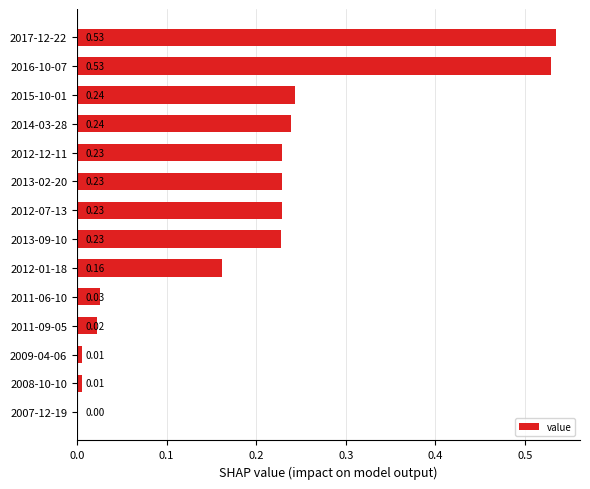

What is the sum of the values at 2017-12-22 and 2012-12-11?

0.8